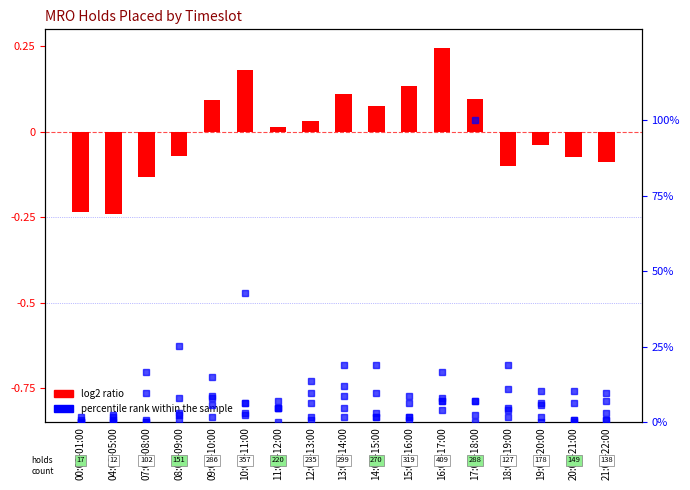

List the labels in order of log2 ratio value, smallest first.

04:00-05:00, 00:00-01:00, 07:00-08:00, 18:00-19:00, 21:00-22:00, 20:00-21:00, 08:00-09:00, 19:00-20:00, 11:00-12:00, 12:00-13:00, 14:00-15:00, 09:00-10:00, 17:00-18:00, 13:00-14:00, 15:00-16:00, 10:00-11:00, 16:00-17:00